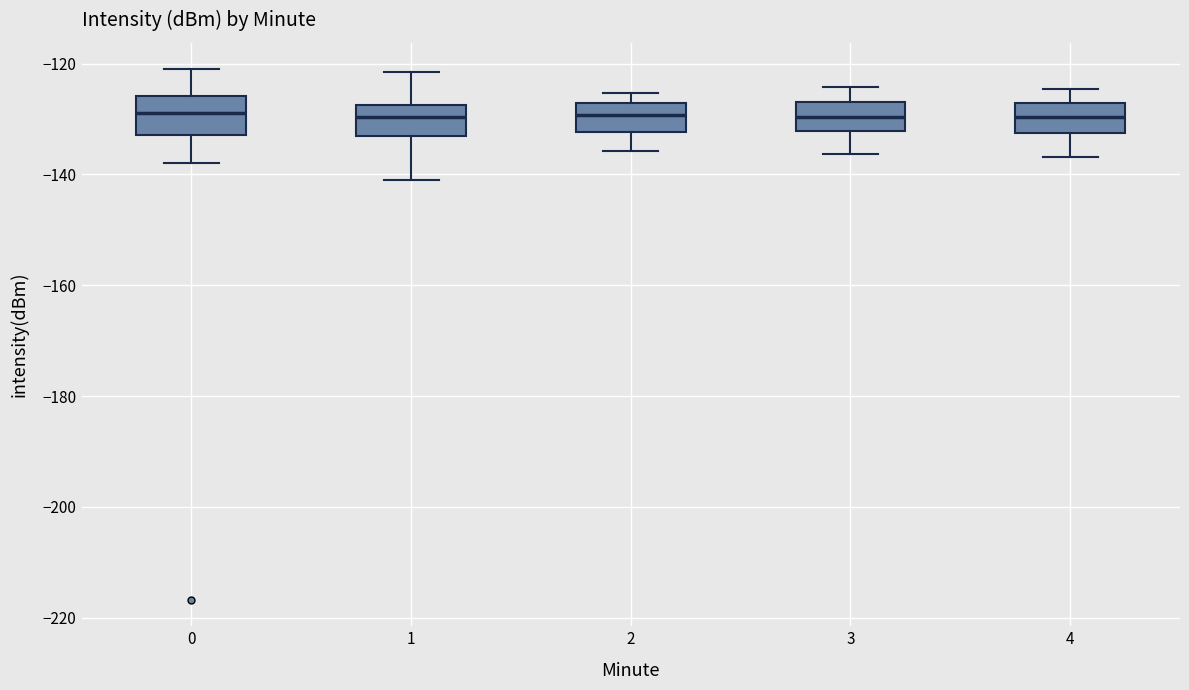

Reading left to right, read every box against the y-axis: the position of its median line, the range the box covers, and the ends of its whiskers. The values are not printed on the chart, so give them approximately, as read against the axis.

0: median -128, box -132 to -126, whiskers -138 to -122
1: median -130, box -132 to -128, whiskers -142 to -122
2: median -130, box -132 to -128, whiskers -136 to -126
3: median -130, box -132 to -126, whiskers -136 to -124
4: median -130, box -132 to -128, whiskers -136 to -124